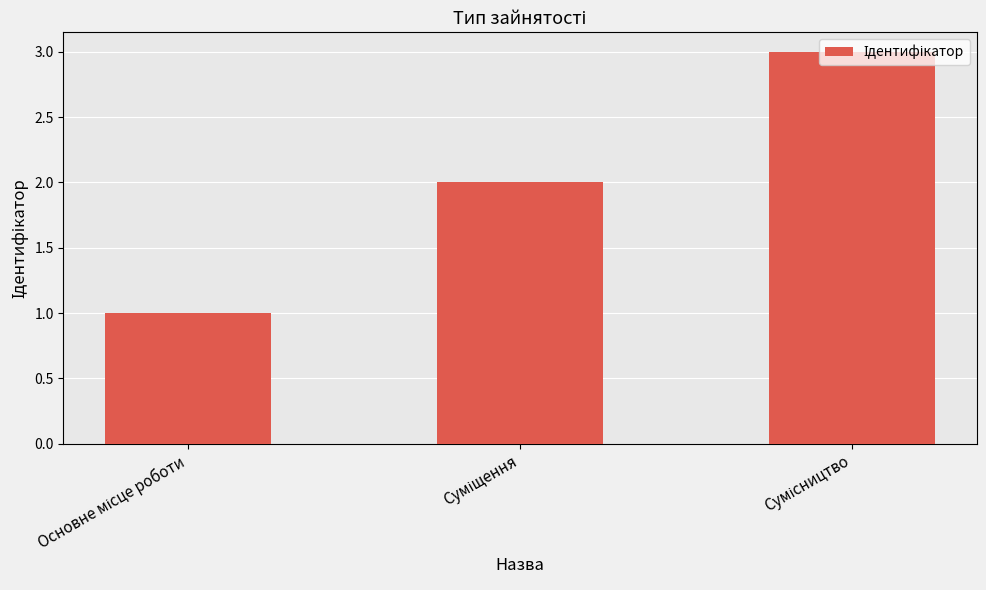

Does the chart contain stacked bars?

No